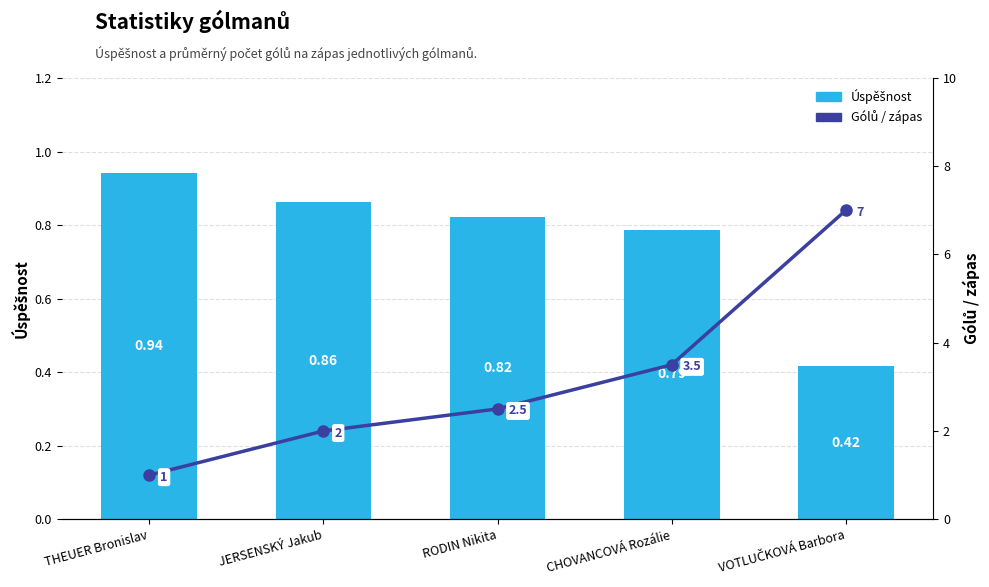

The value of Gólů / zápas at THEUER Bronislav is 1.0. True or false?

True